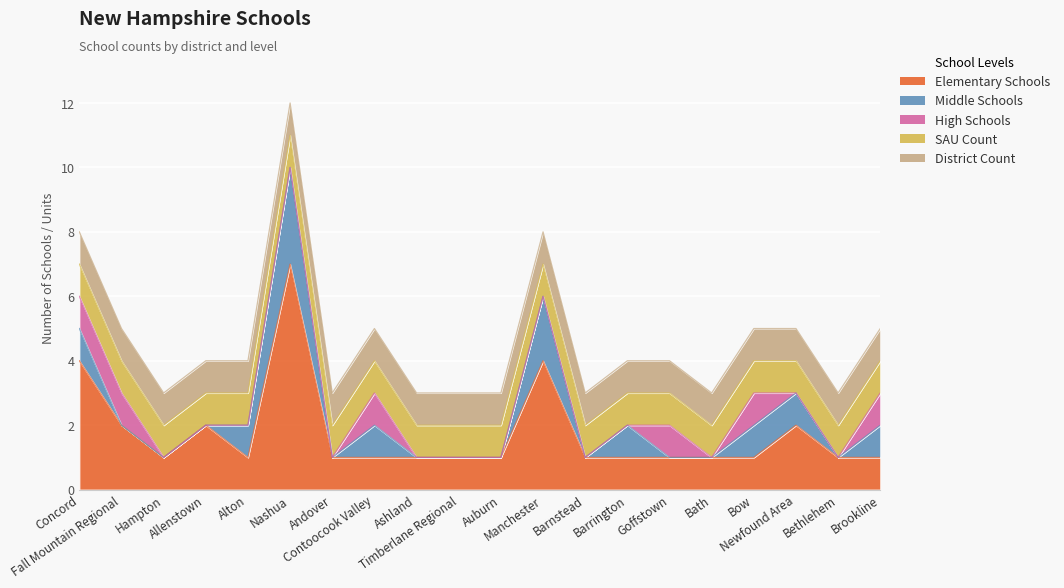

True or false: Middle Schools and District Count cross at least once.

True